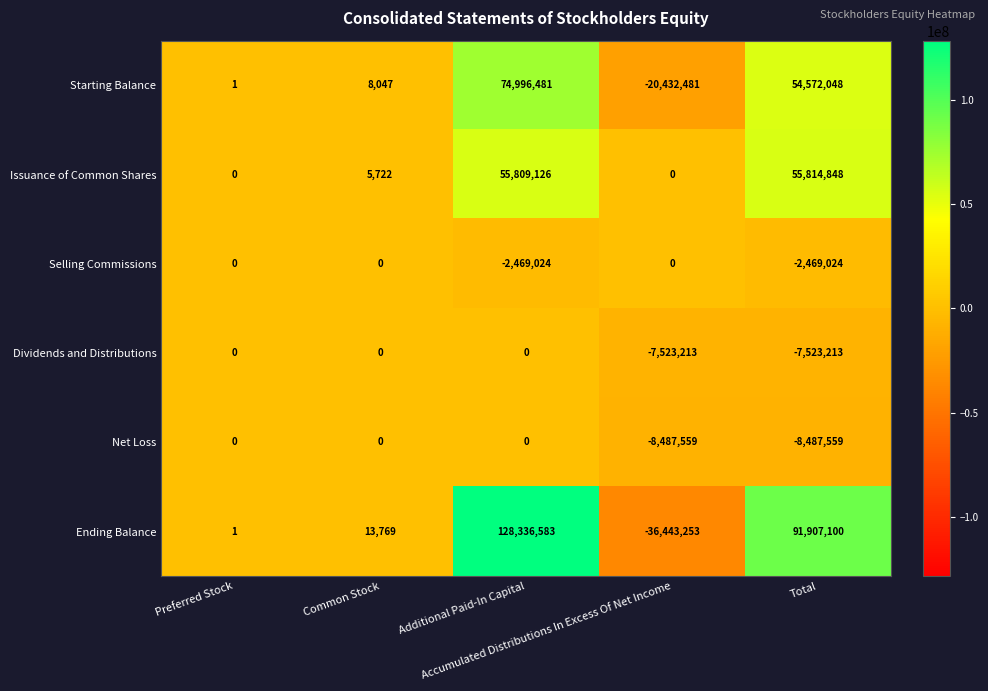

Which series has the largest total across all categories?

Ending Balance